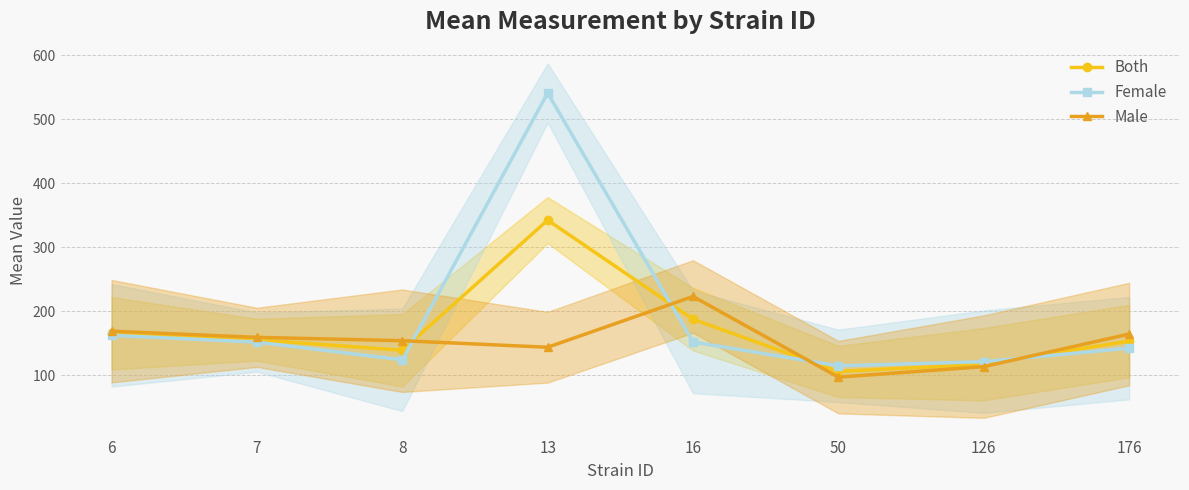

Between 126 and 7, which is larger?

7